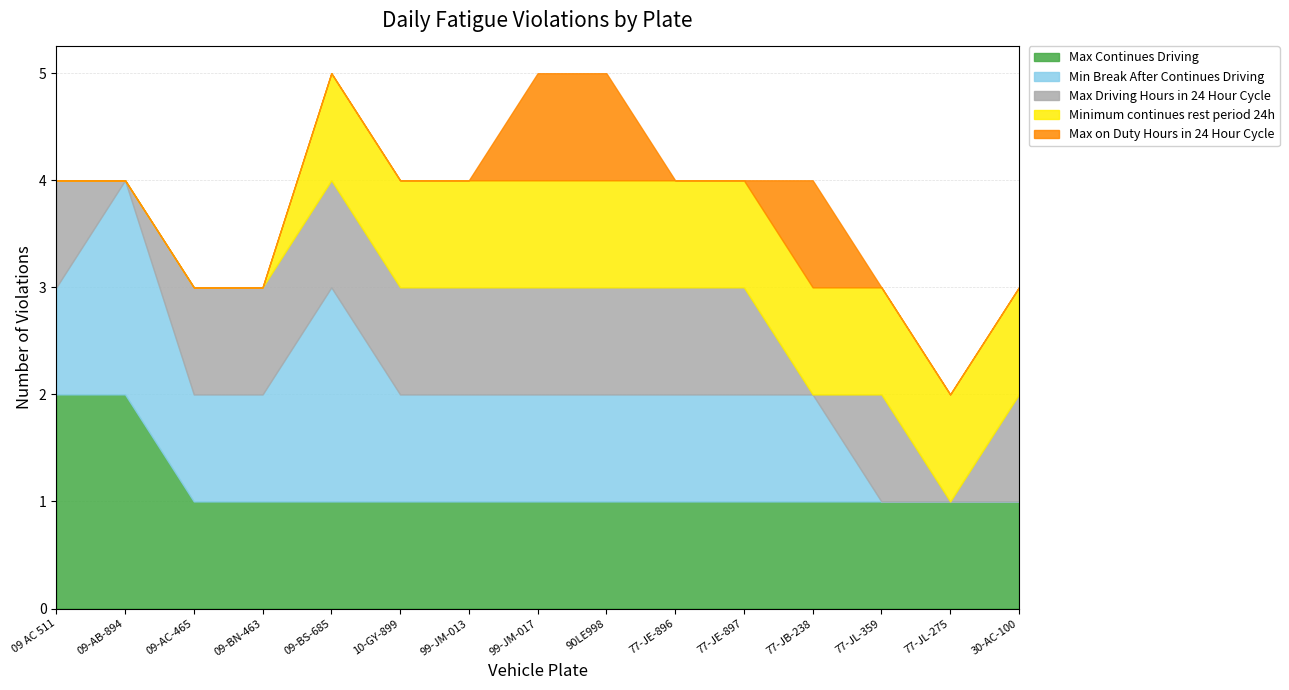

Reading left to right, transcribe all the data shown in this chart.

Max Continues Driving: 2	2	1	1	1	1	1	1	1	1	1	1	1	1	1
Min Break After Continues Driving: 1	2	1	1	2	1	1	1	1	1	1	1	0	0	0
Max Driving Hours in 24 Hour Cycle: 1	0	1	1	1	1	1	1	1	1	1	0	1	0	1
Minimum continues rest period 24h: 0	0	0	0	1	1	1	1	1	1	1	1	1	1	1
Max on Duty Hours in 24 Hour Cycle: 0	0	0	0	0	0	0	1	1	0	0	1	0	0	0